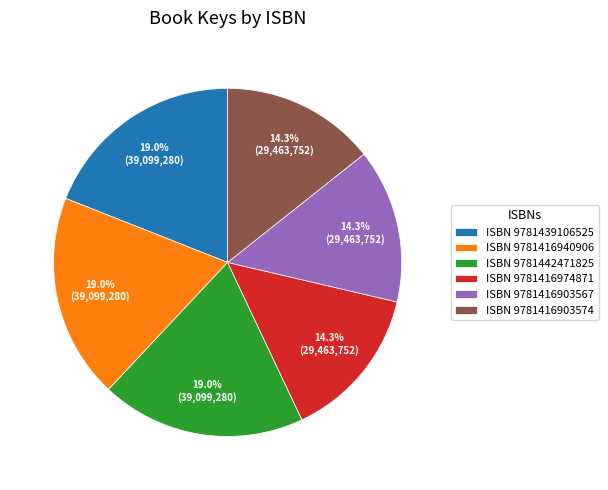

To the nearest percent, what is the average slice percentage?

17%